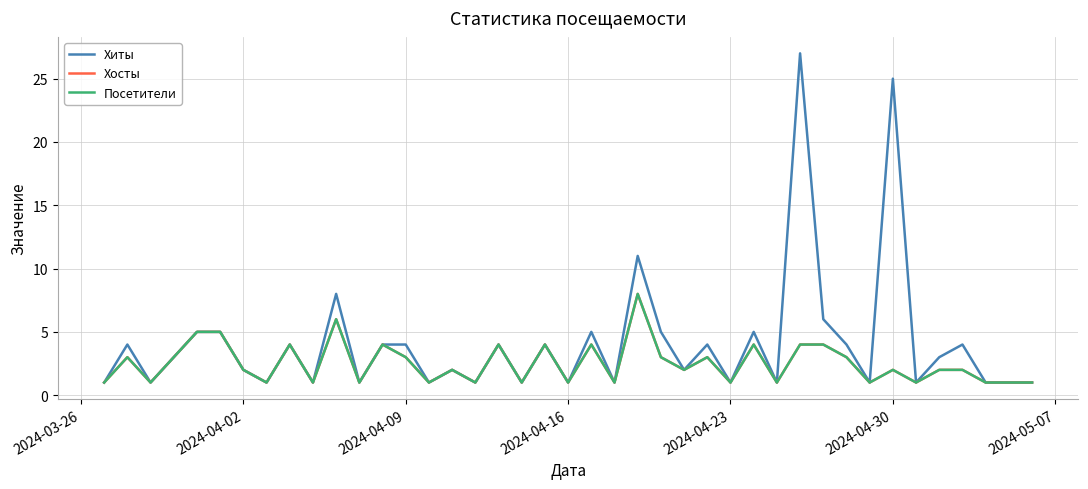

Is this an area chart (filled region under the line)?

No